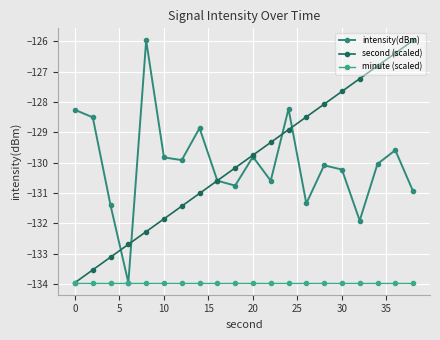

True or false: second (scaled) and minute (scaled) intersect in this chart.

False